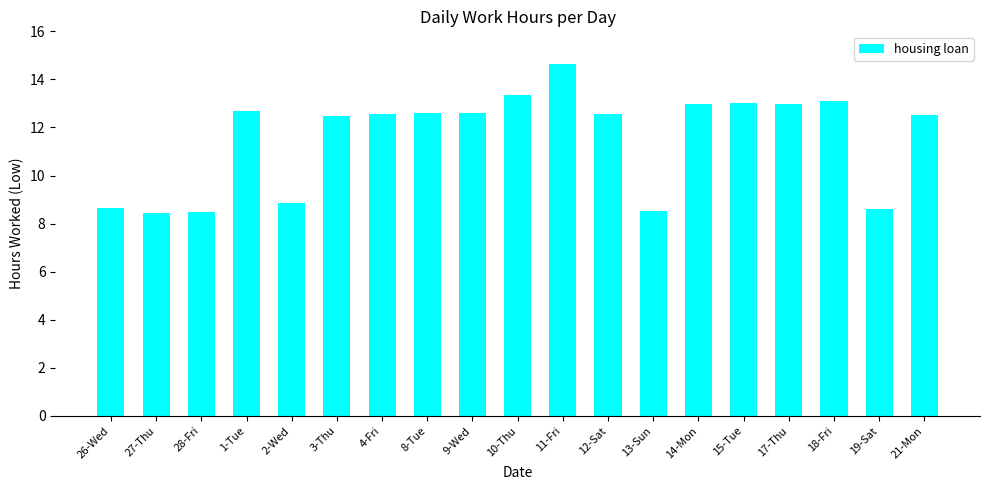

What is the label of the 11th bar from the left?

11-Fri